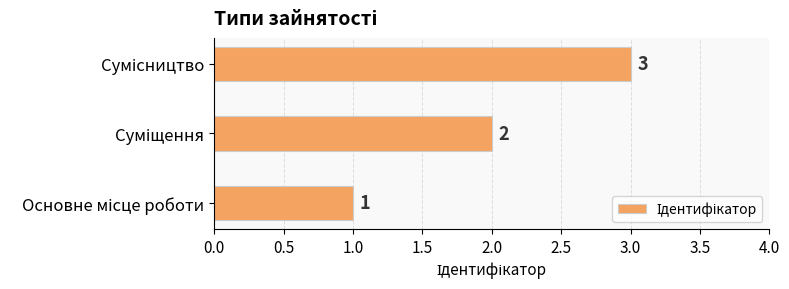

How many series are shown in this chart?

1